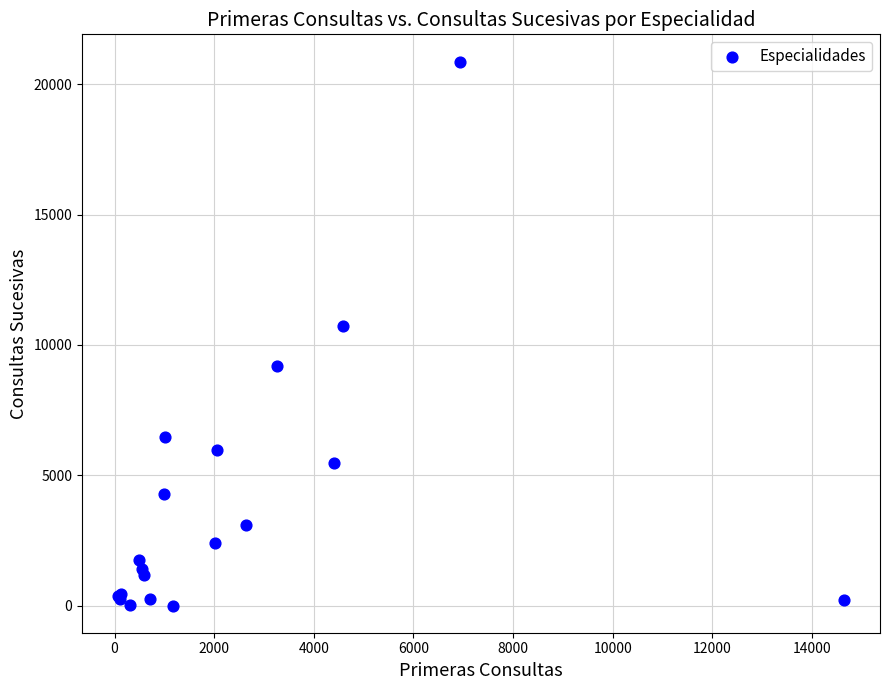

What Y value in the scatter plot is closest to 10434?

10737